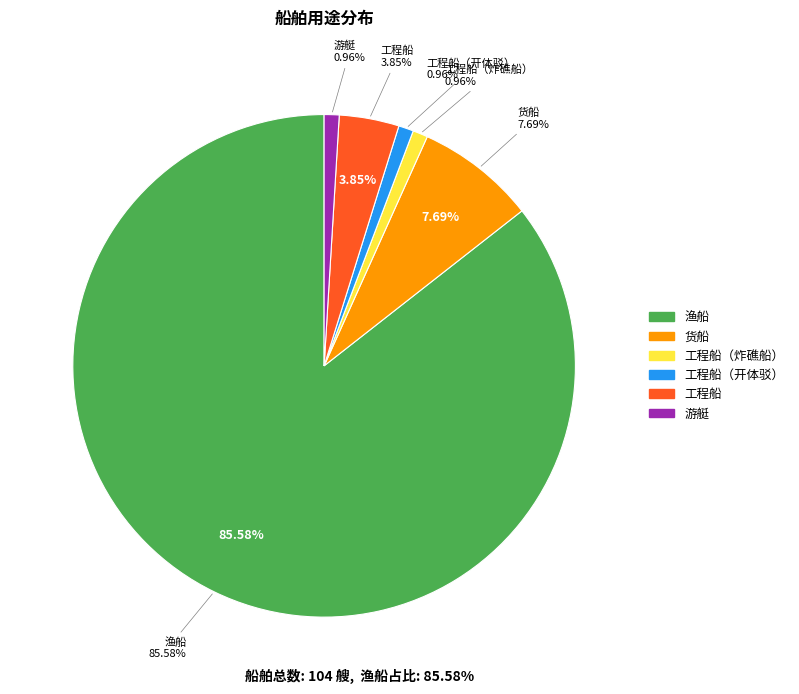

Which slice is the largest?

渔船